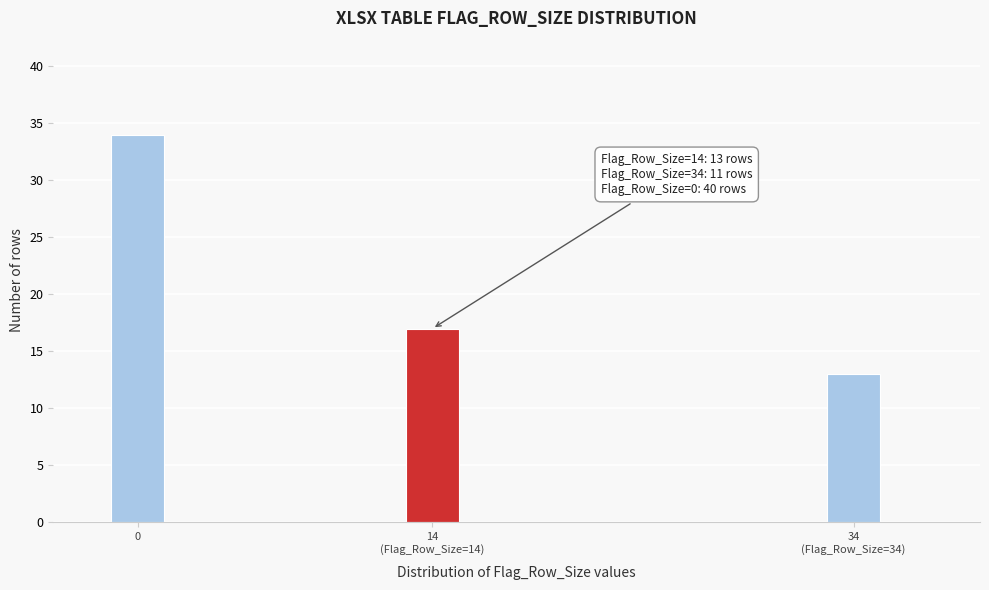

Reading left to right, extract all data points from this chart.

34	17	13